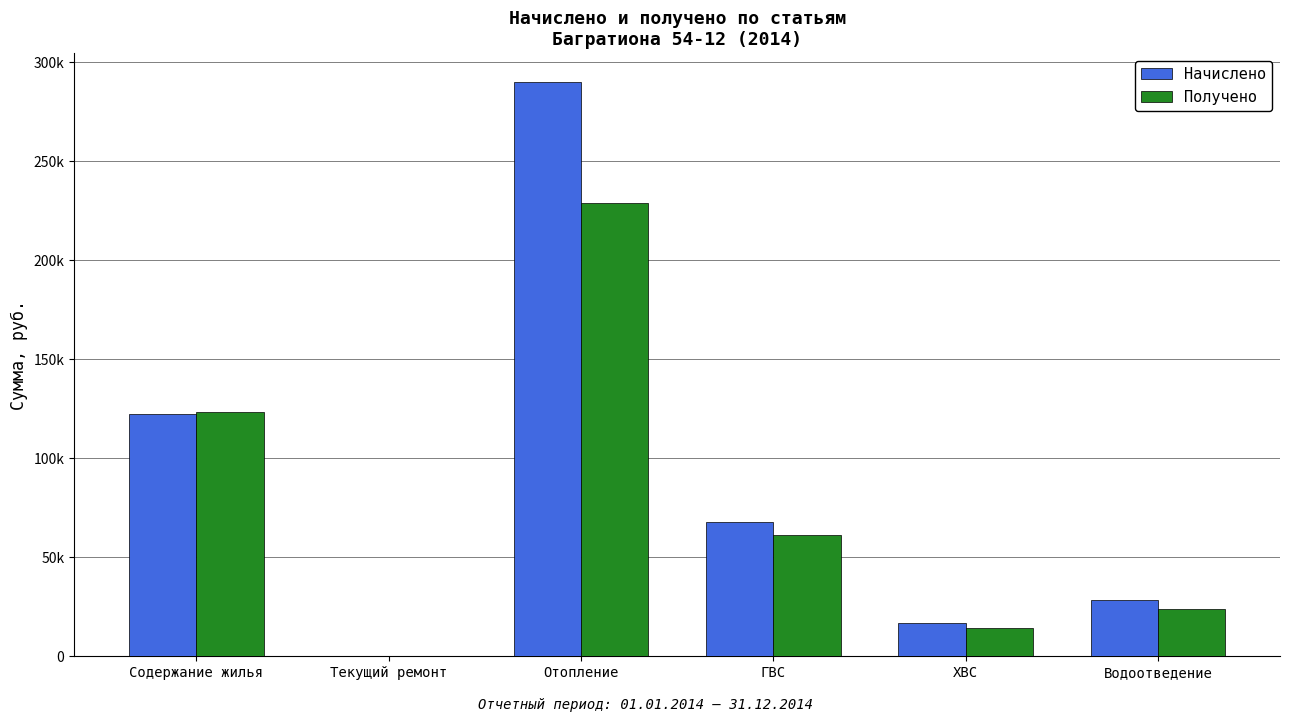

Rank the series at Водоотведение from lowest to highest value.

Получено, Начислено